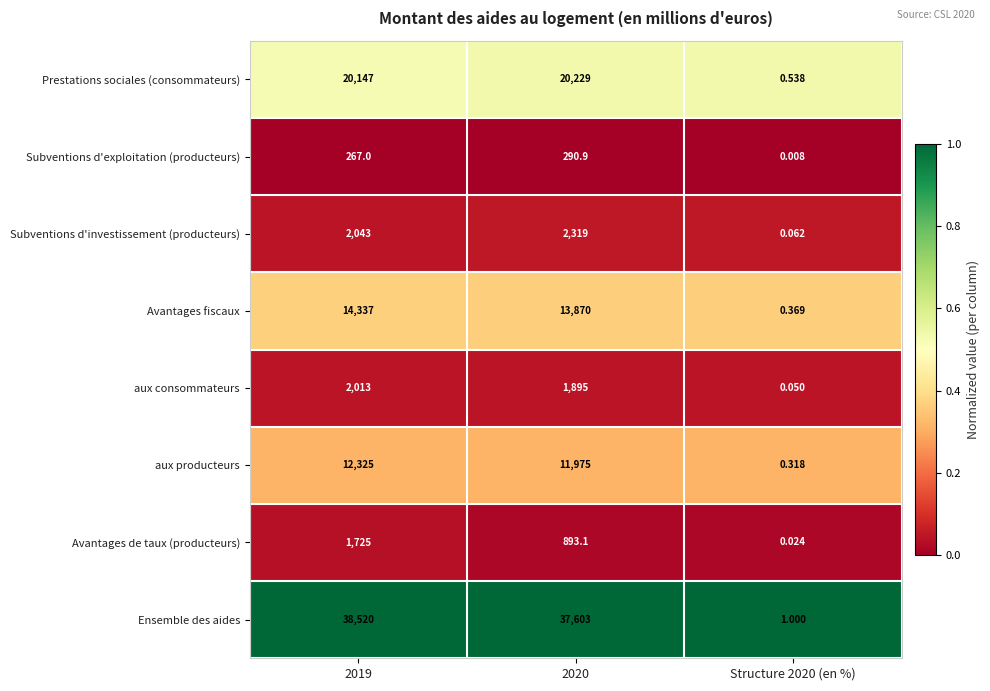

How many data points does each series have?

3